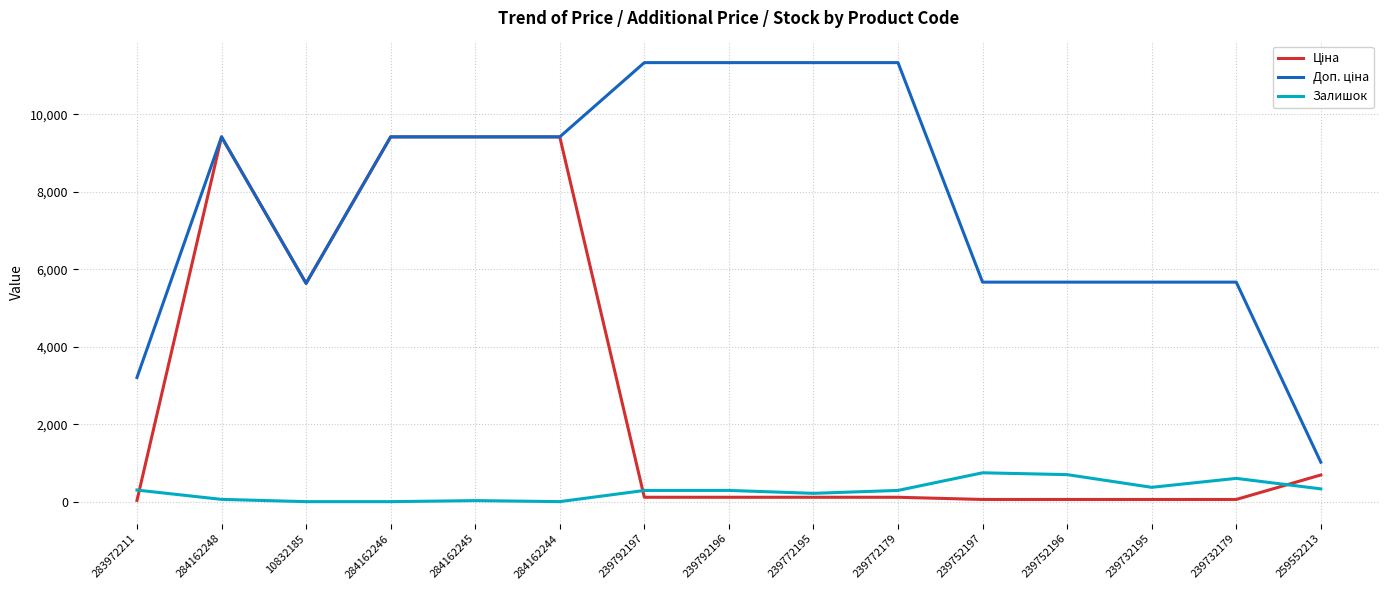

What is the maximum value shown in the chart?

11334.0